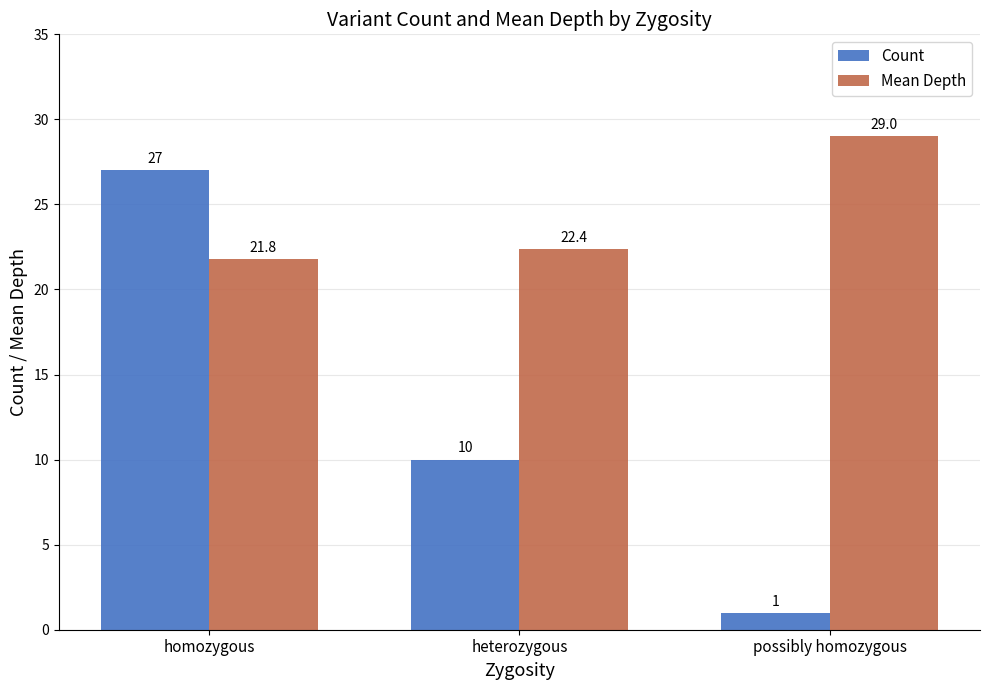

What are all the series names shown in the legend?

Count, Mean Depth